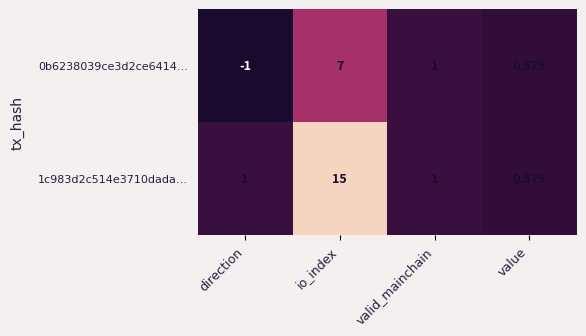

At which label does 0b6238039ce3d2ce6414… first exceed 1?

io_index